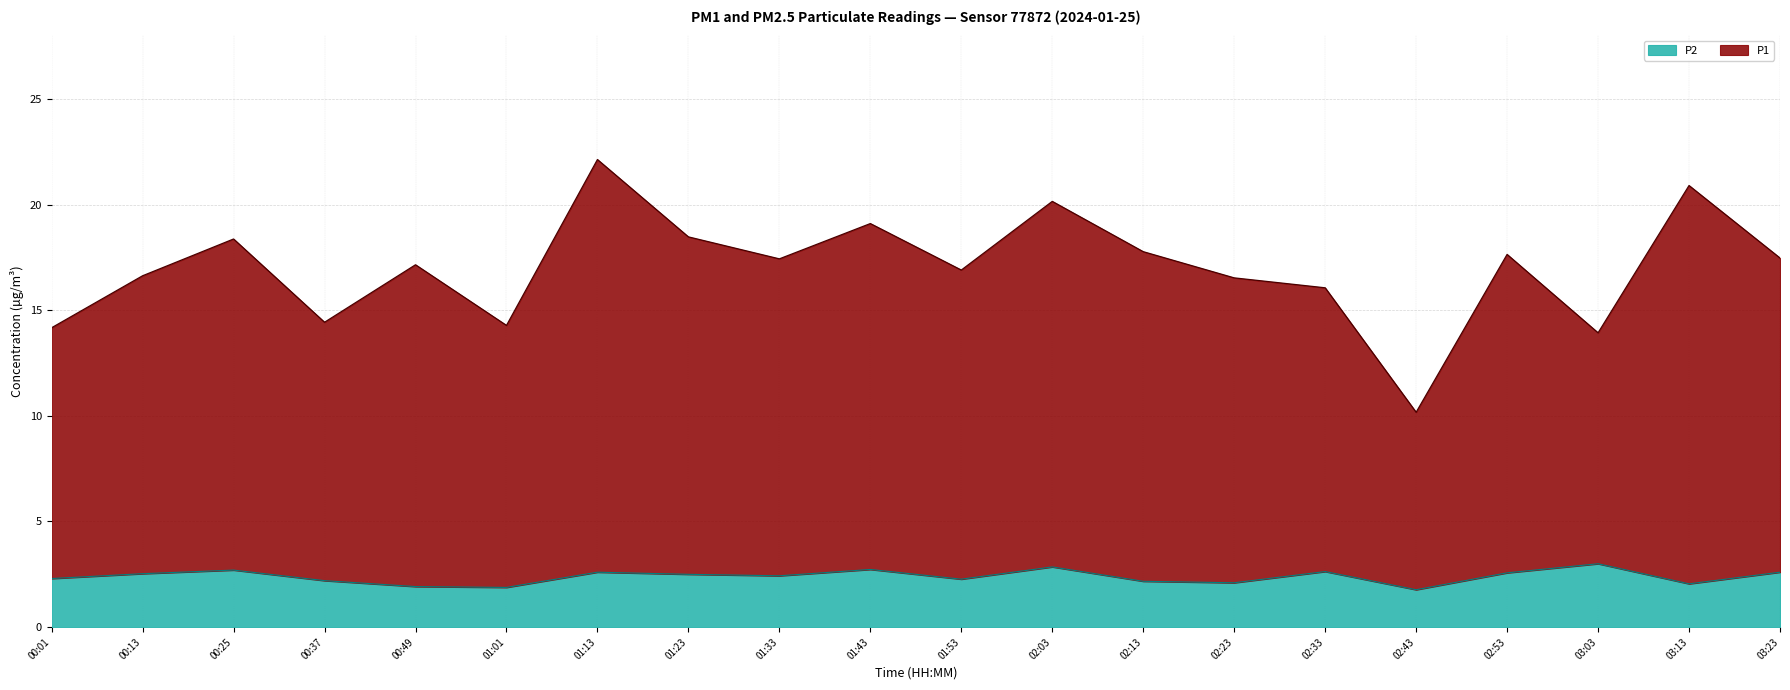

List the labels in order of P1 value, largest first.

01:13, 03:13, 02:03, 01:43, 01:23, 00:25, 02:13, 02:53, 03:23, 01:33, 00:49, 01:53, 00:13, 02:23, 02:33, 00:37, 01:01, 00:01, 03:03, 02:43